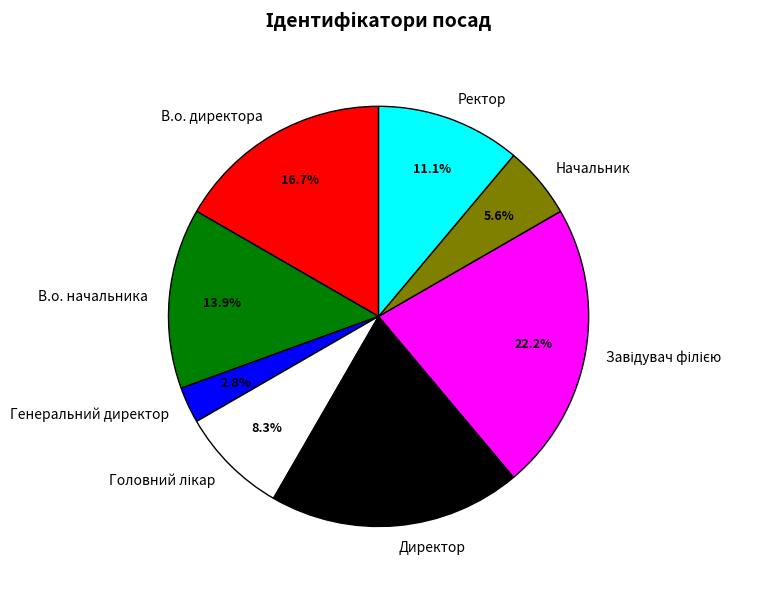

Which slice is the smallest?

Генеральний директор